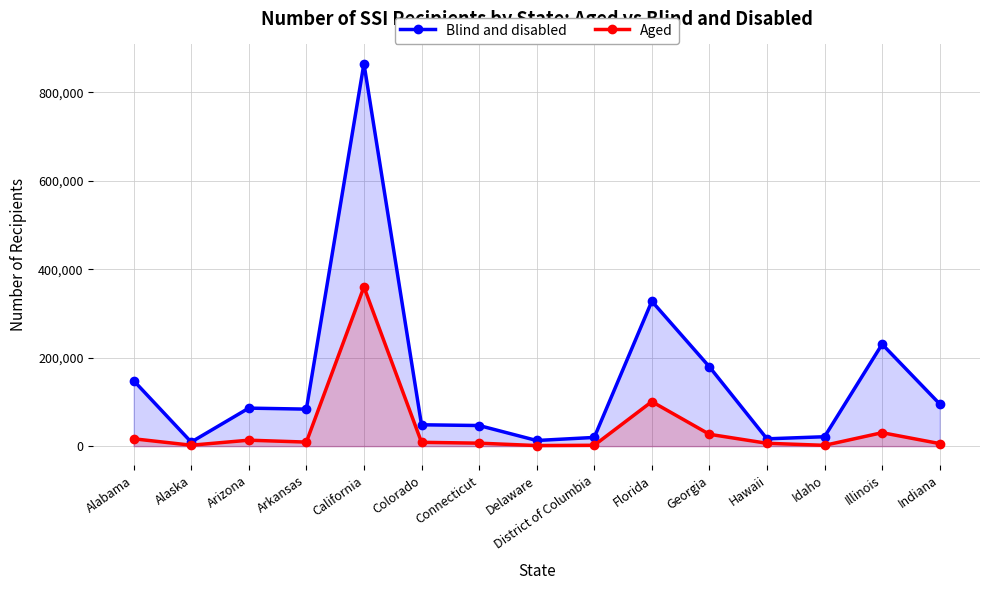

Between Georgia and Idaho, which series saw the biggest shift?

Blind and disabled